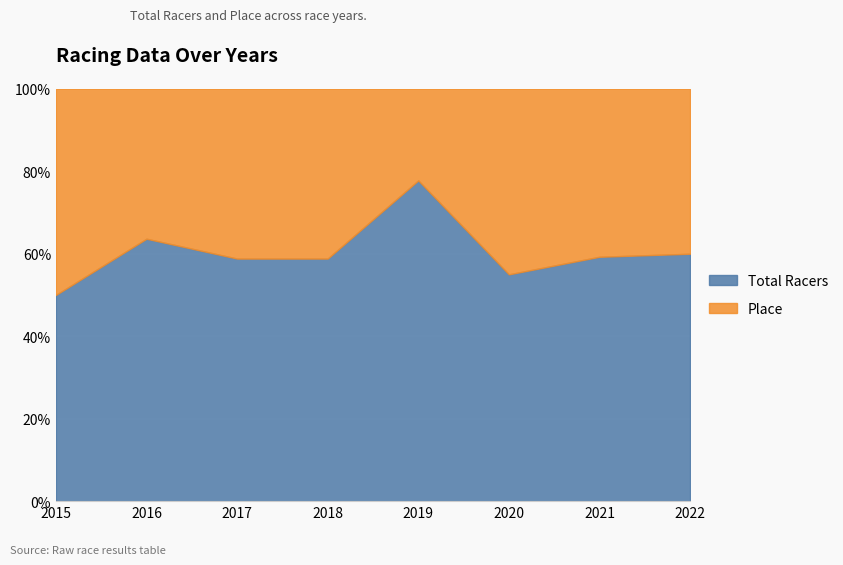

What is the total value across all series at 2022?

25